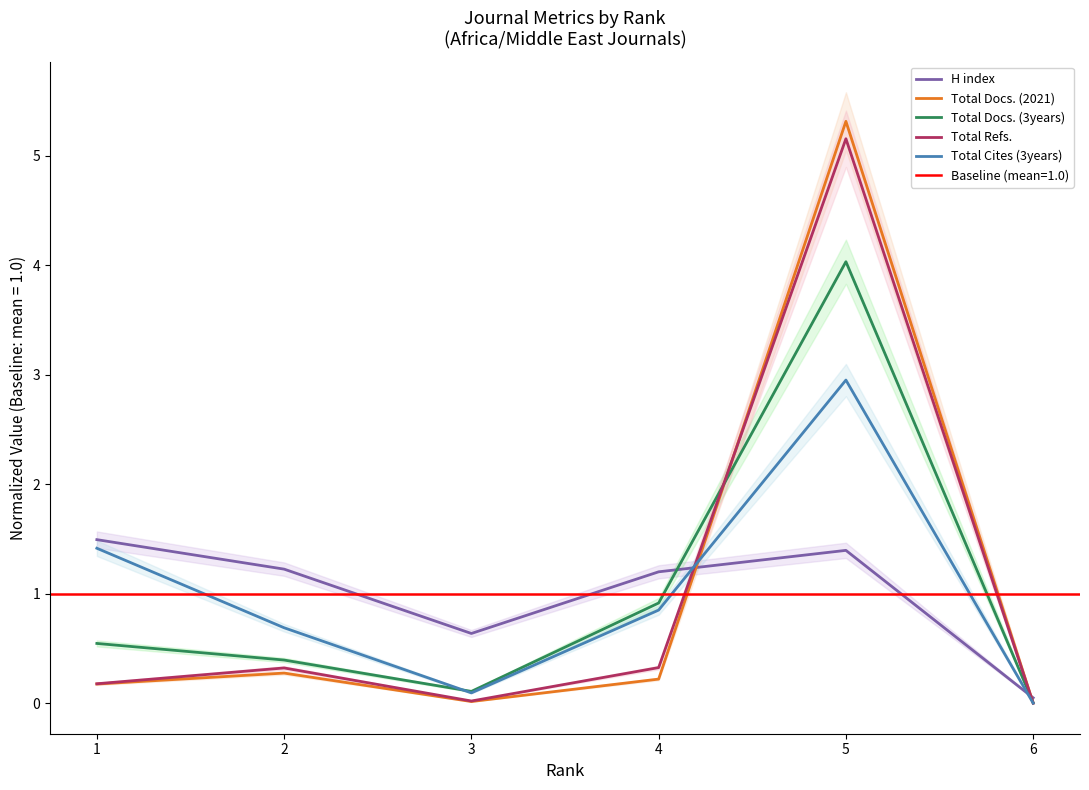

Reading right to left, transcribe all the data shown in this chart.

H index: 0.0	1.4	1.2	0.6	1.2	1.5
Total Docs. (2021): 0.0	5.3	0.2	0.0	0.3	0.2
Total Docs. (3years): 0.0	4.0	0.9	0.1	0.4	0.5
Total Refs.: 0.0	5.2	0.3	0.0	0.3	0.2
Total Cites (3years): 0.0	3.0	0.9	0.1	0.7	1.4